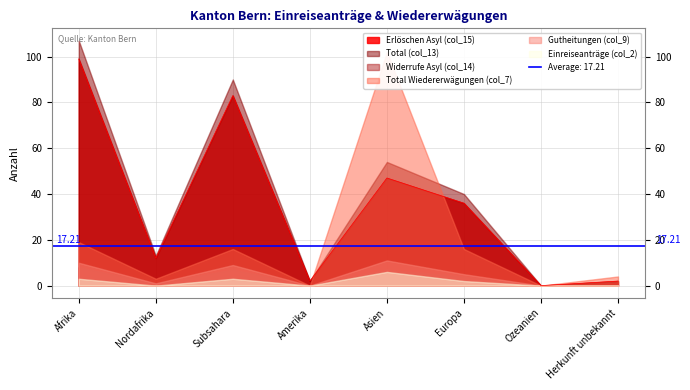

Which series changed the most between Amerika and Herkunft unbekannt?

Total Wiedererwägungen (col_7)